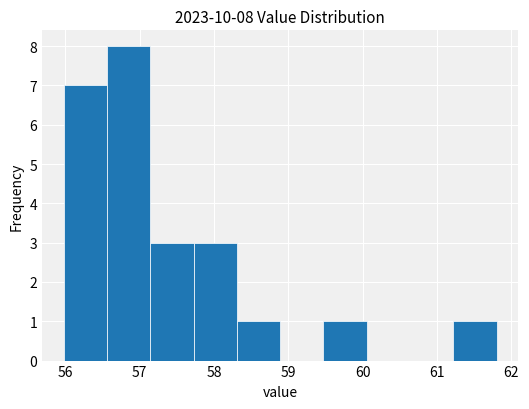

Which range on the x-axis has the tallest bar?

56.6 to 57.1